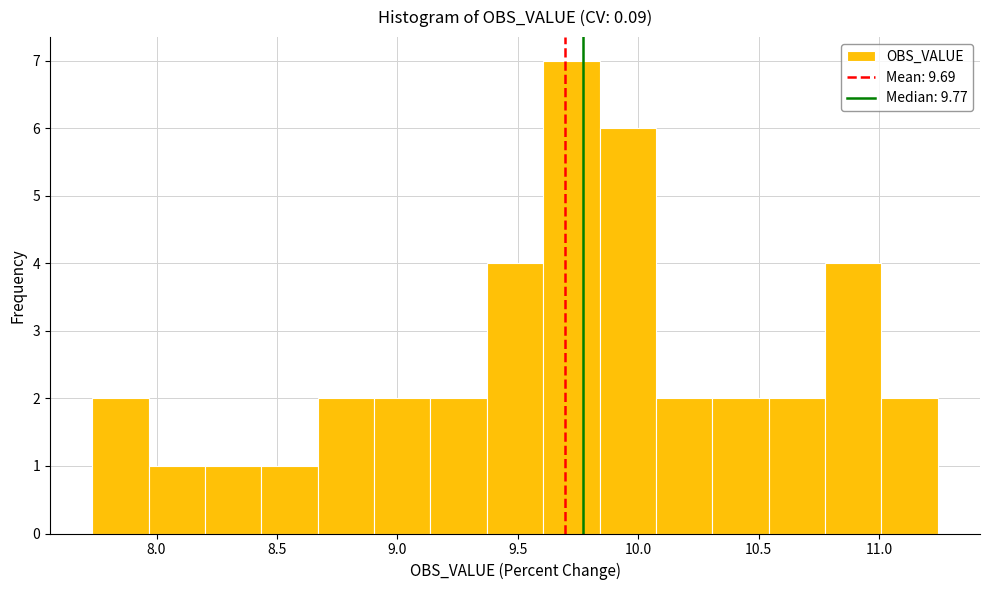

How tall is the bar that spans 9.85 to 10.05 on the x-axis? Neither the bar edges nor the heights are printed on the chart, so give them approximately, as read against the axes.

6